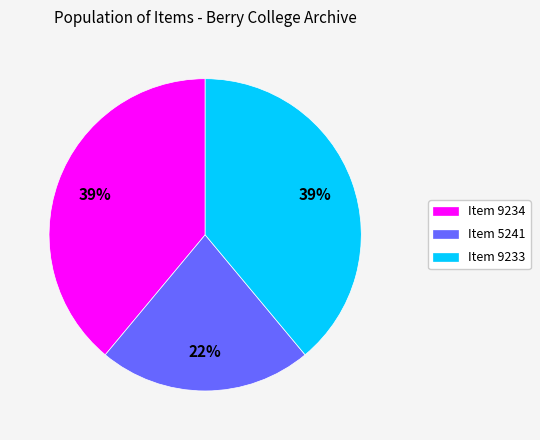

Approximately how many times larger is the value at Item 9234 compared to Item 5241?

1.8